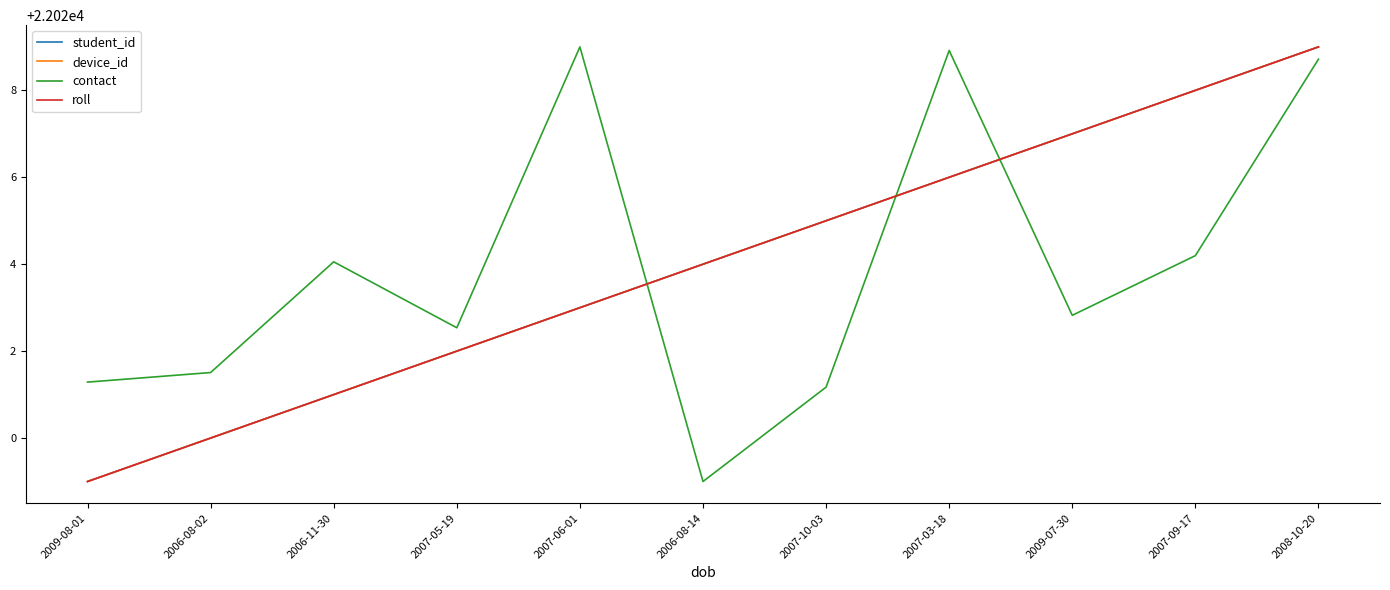

At which label does student_id reach its peak?

2008-10-20